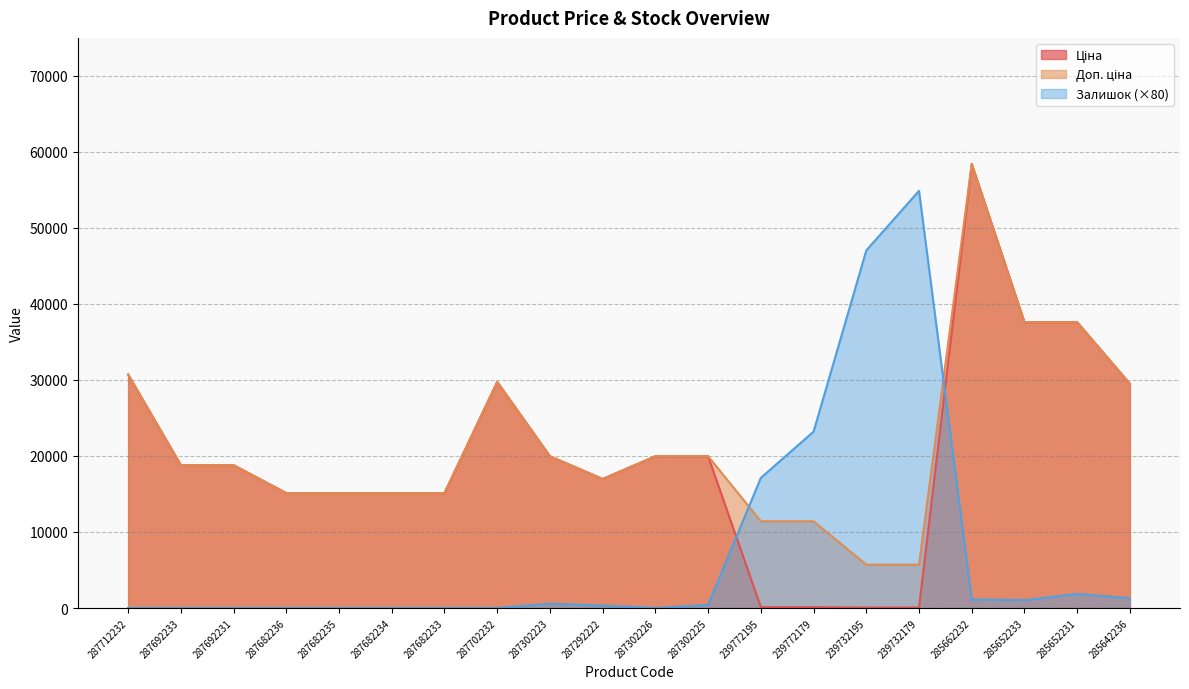

Which series has the largest range (max minus min)?

Ціна